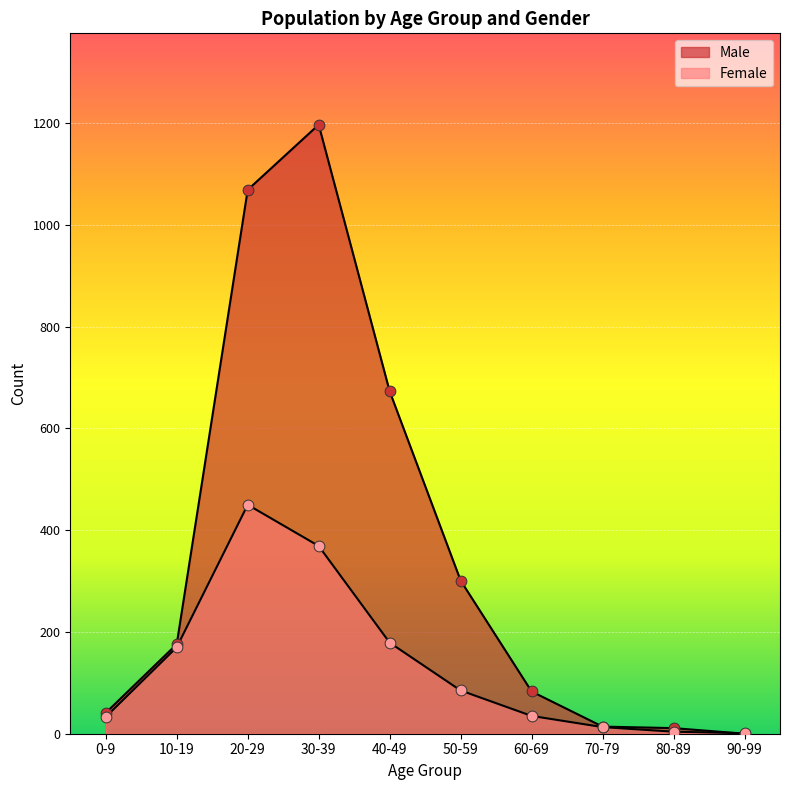

At which category is the sum across all series the highest?

30-39